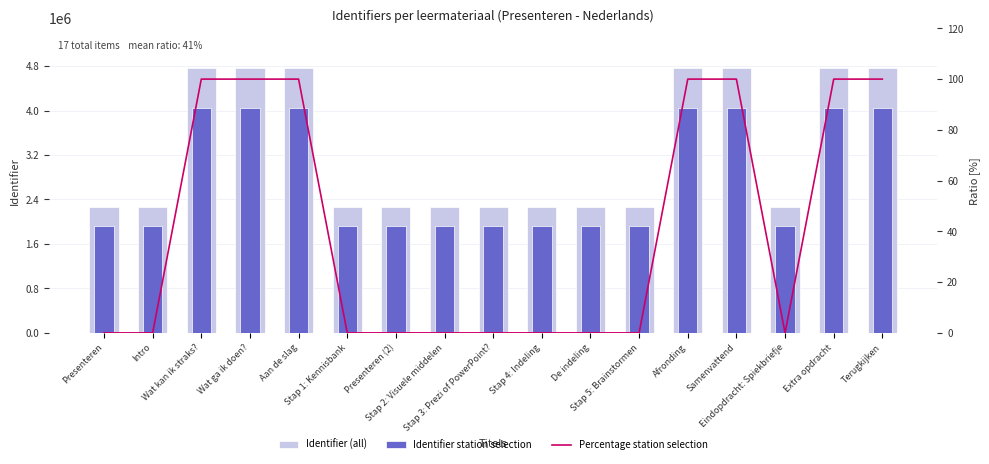

What is the difference between the Identifier (all) values at Stap 5: Brainstormen and Stap 3: Prezi of PowerPoint??

7.0